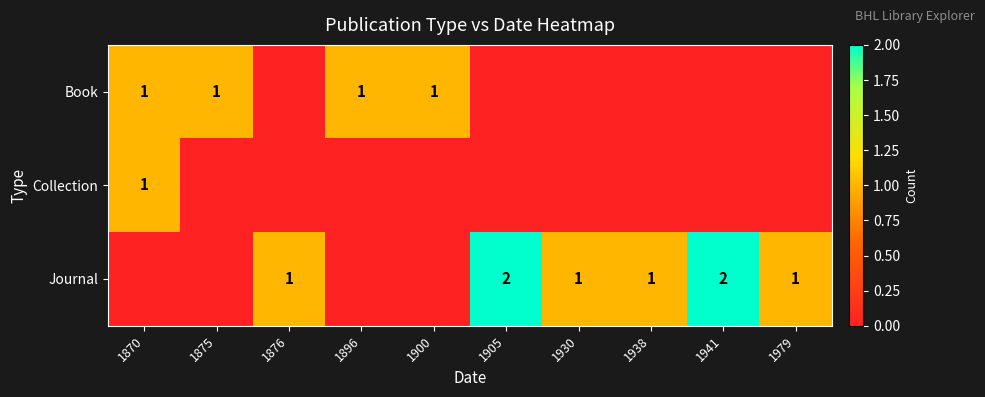

What is the difference between the highest and lowest values at 1870?

1